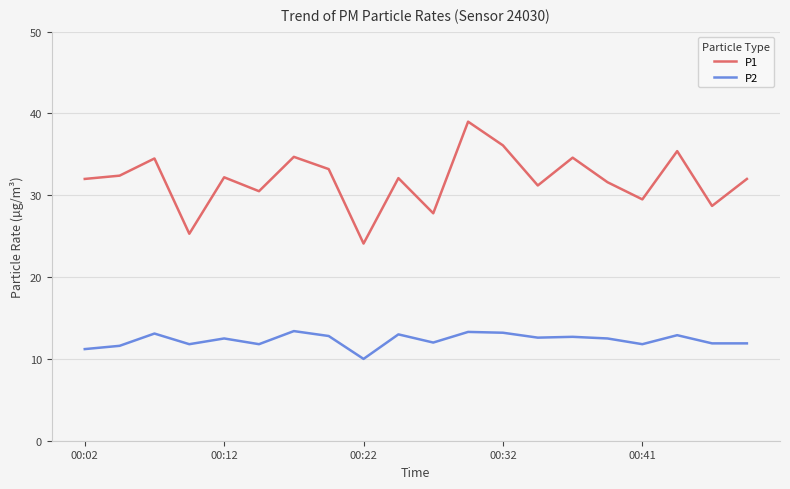

What are all the series names shown in the legend?

P1, P2